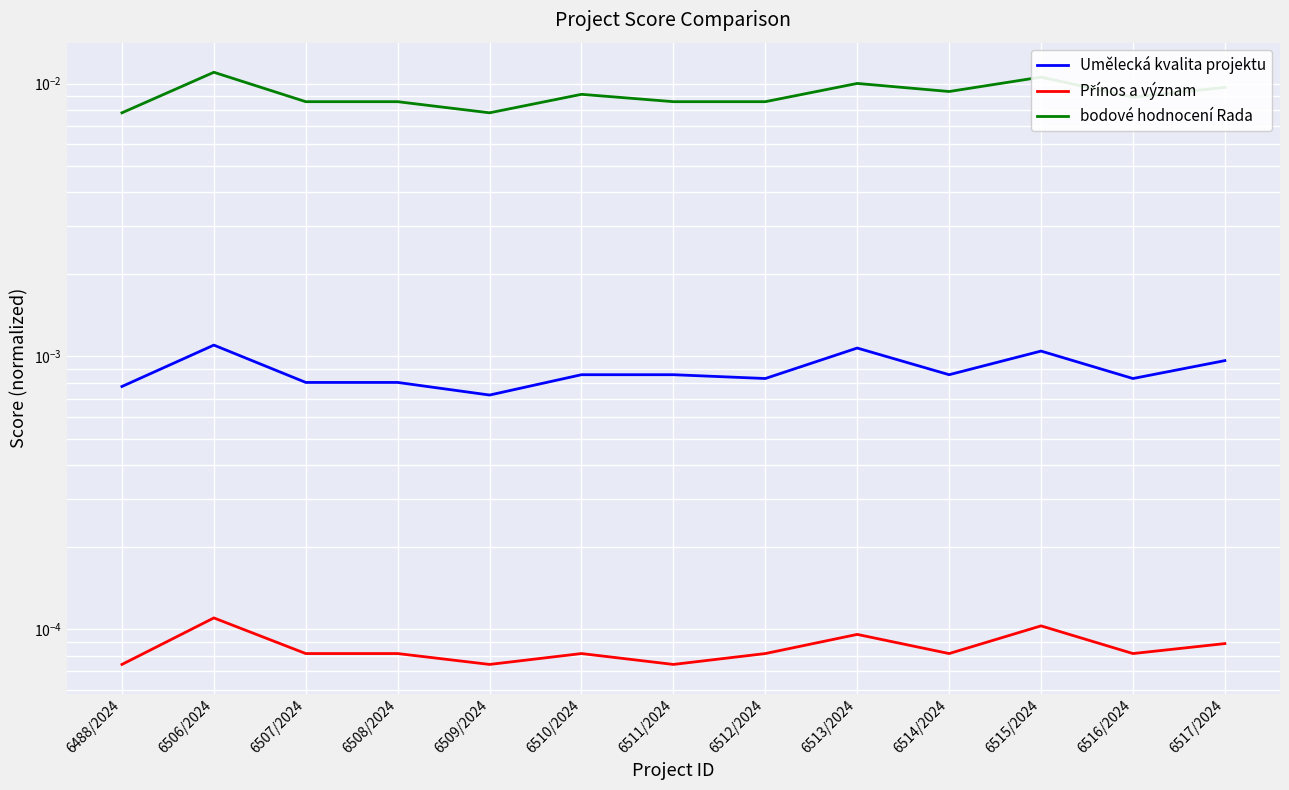

In bodové hodnocení Rada, how many points are higher than both neighbors (excluding endpoints)?

4